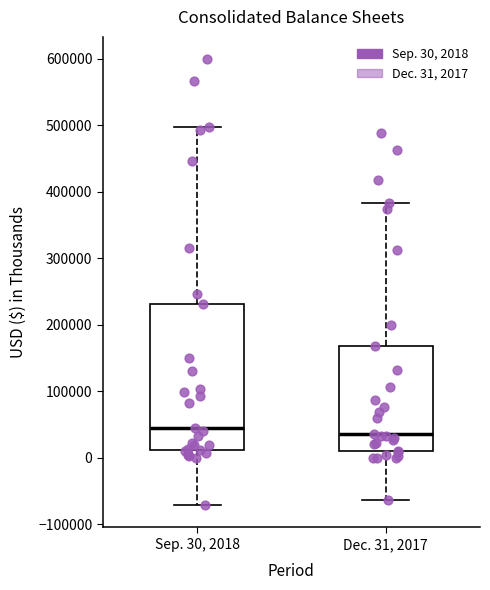

Where is the lower edge of the box for Dec. 31, 2017 on the y-axis? The values are not printed on the chart, so give them approximately, as read against the axis.

10000